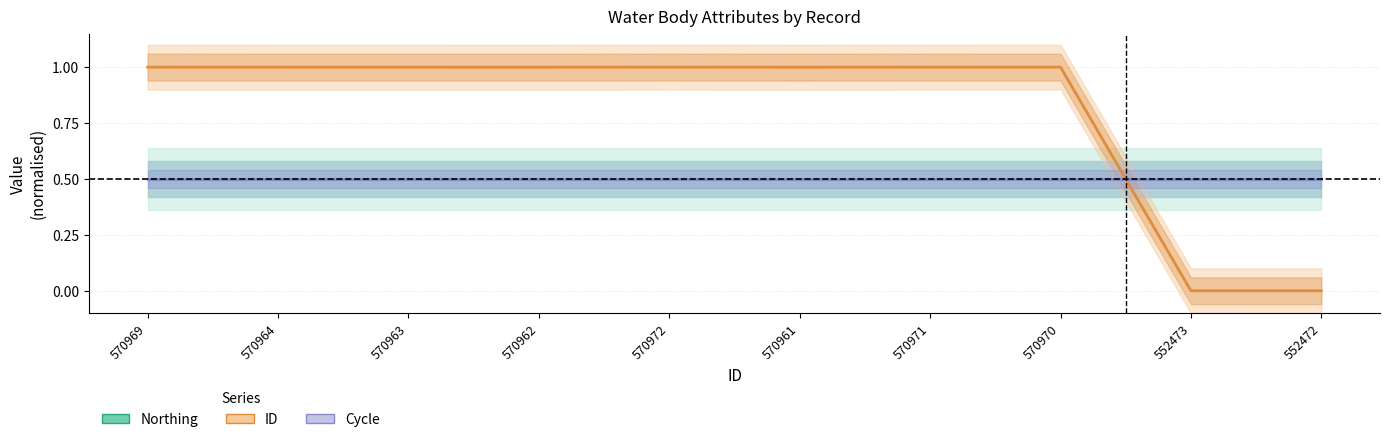

Is it true that Cycle equals 0.5 at 570969?

True